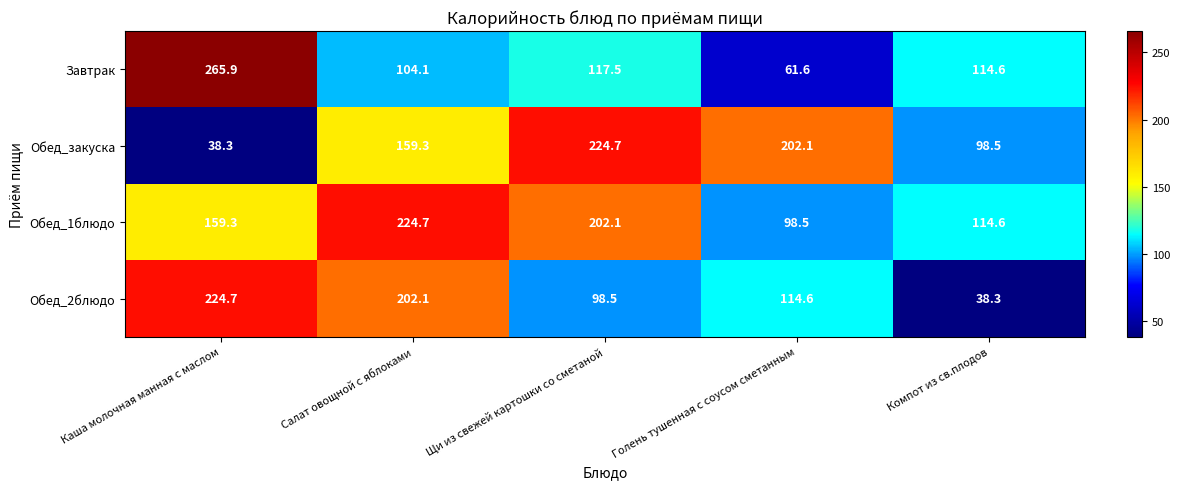

At which category does the chart reach its peak across all series?

Каша молочная манная с маслом